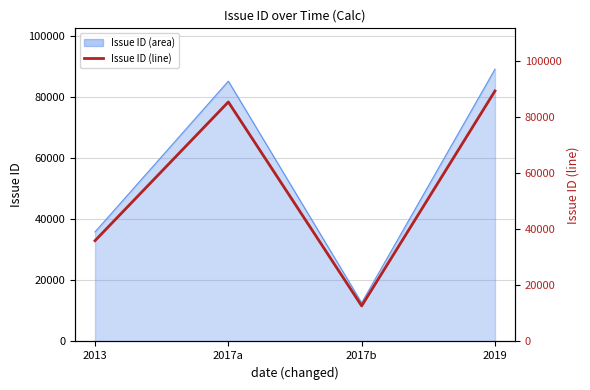

Reading left to right, extract all data points from this chart.

35901	85305	12666	89232